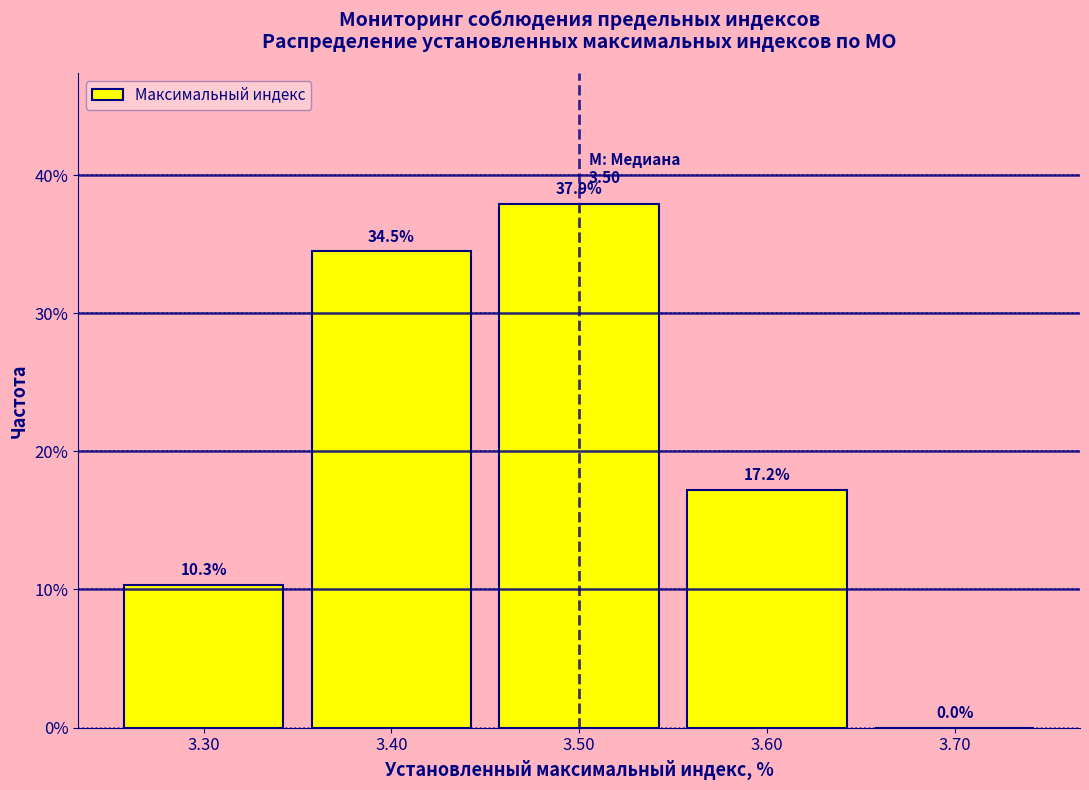

Over which range of the x-axis is the bar tallest?

3.45 to 3.55